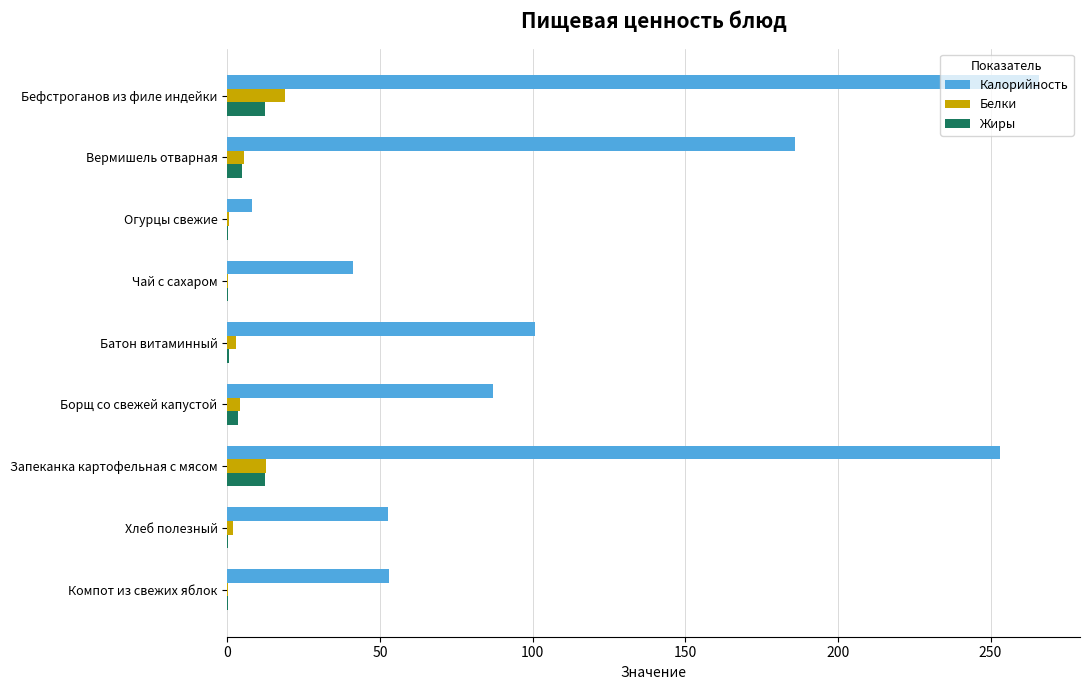

At which category is the sum across all series the highest?

Бефстроганов из филе индейки